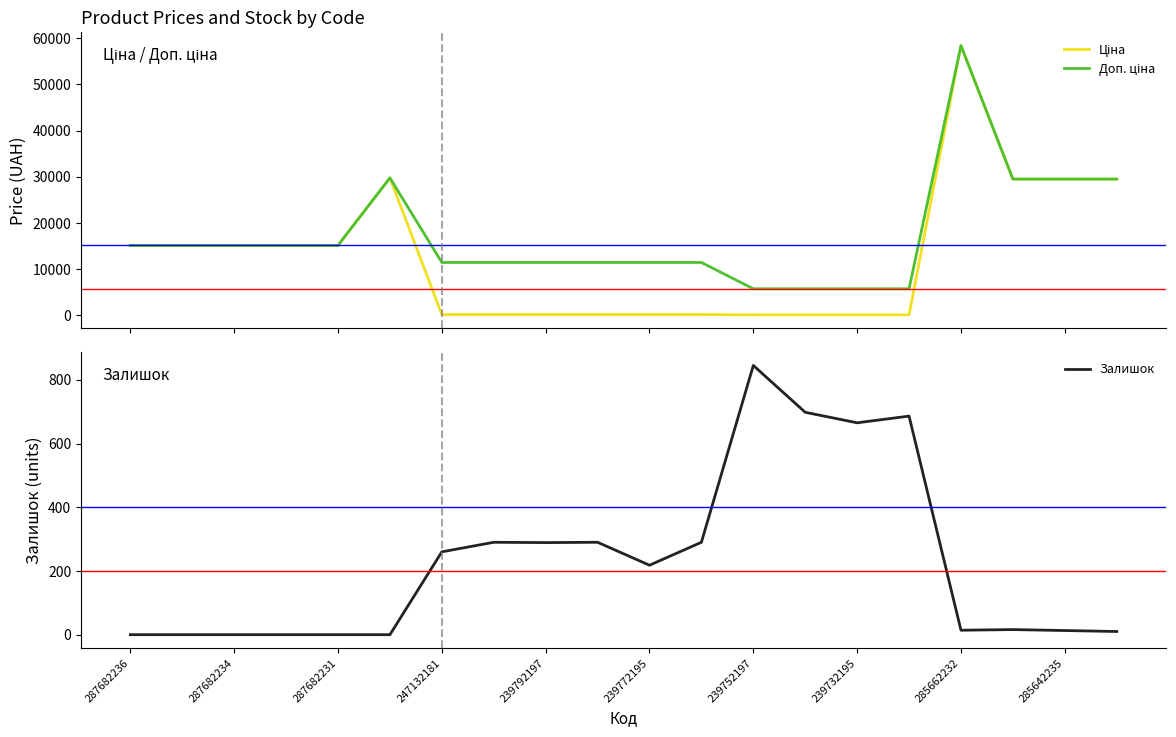

List the series in order of their overall mean, highest first.

Доп. ціна, Ціна, Залишок